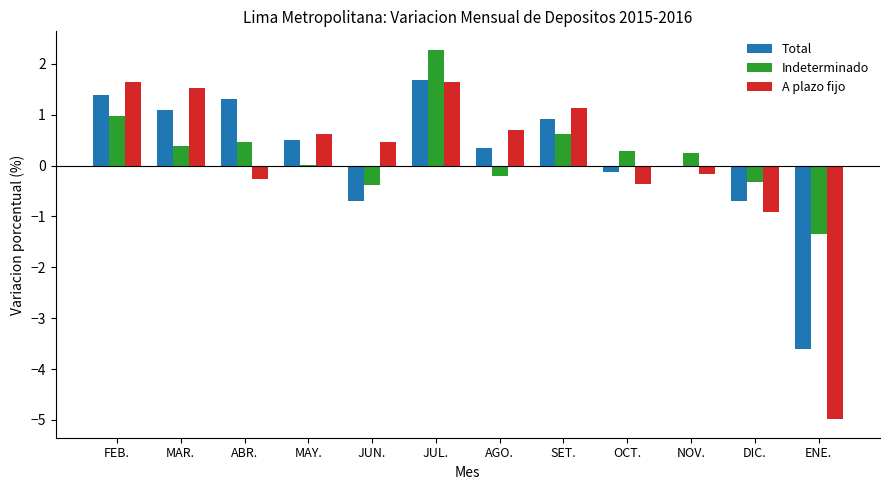

Which category has the highest value in the Indeterminado series?

JUL.